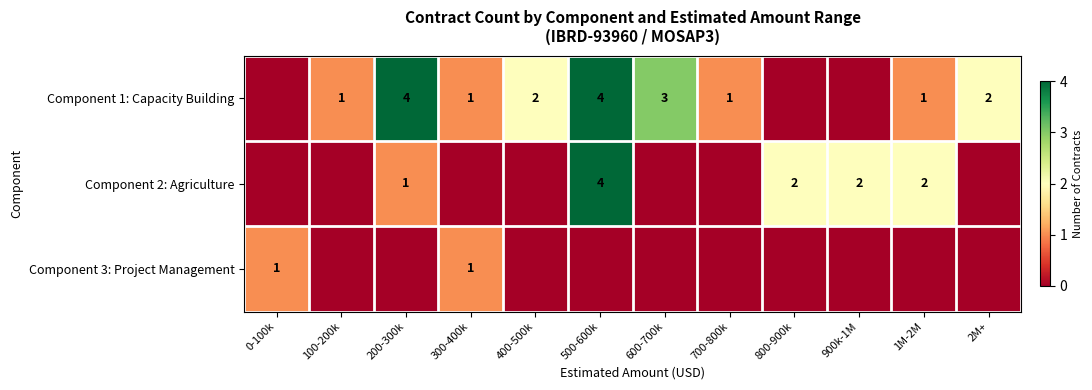

True or false: Component 2: Agriculture has a value of 2 at 800-900k.

True